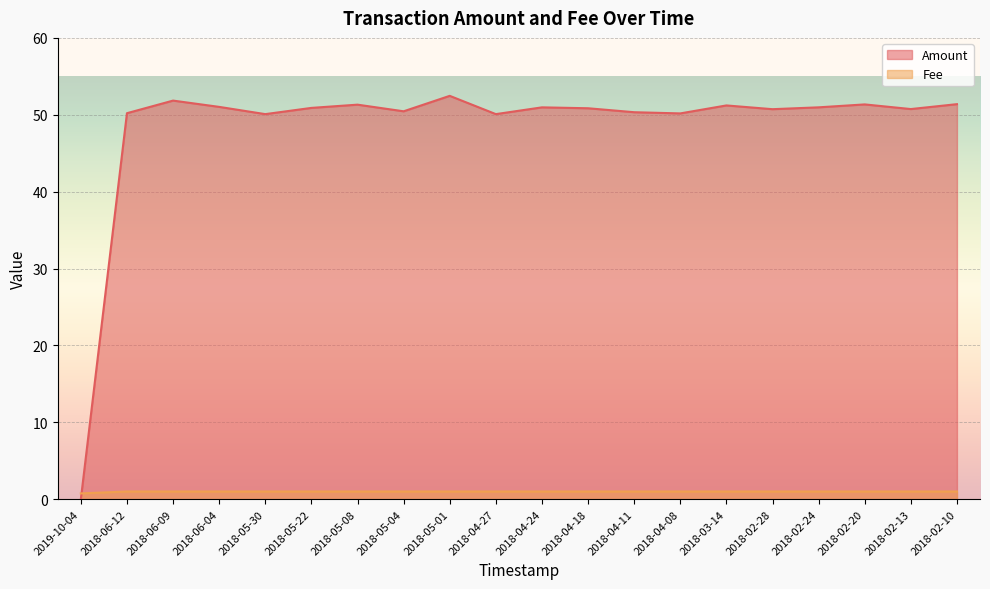

What is the value of the Fee point at the 6th from the left?

1.0